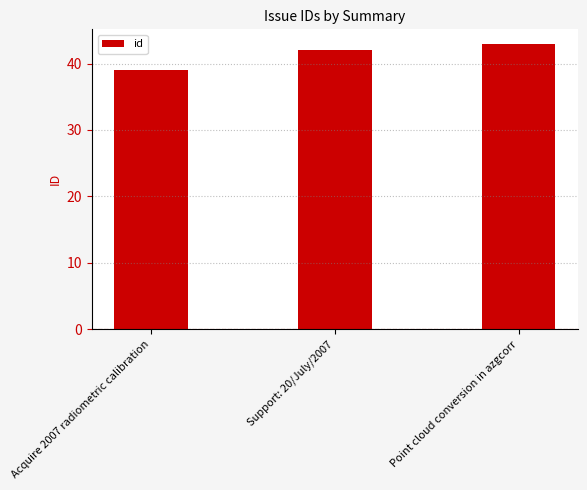

Reading left to right, what are all the values shown in this chart?

39	42	43